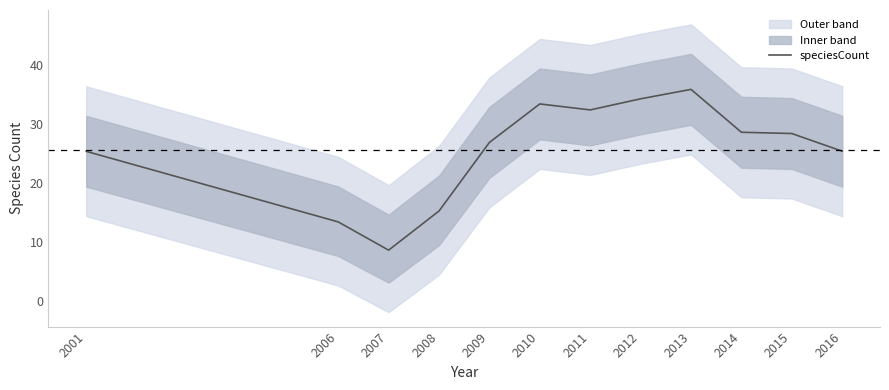

What is the difference between the values at 2014 and 2016?

3.2